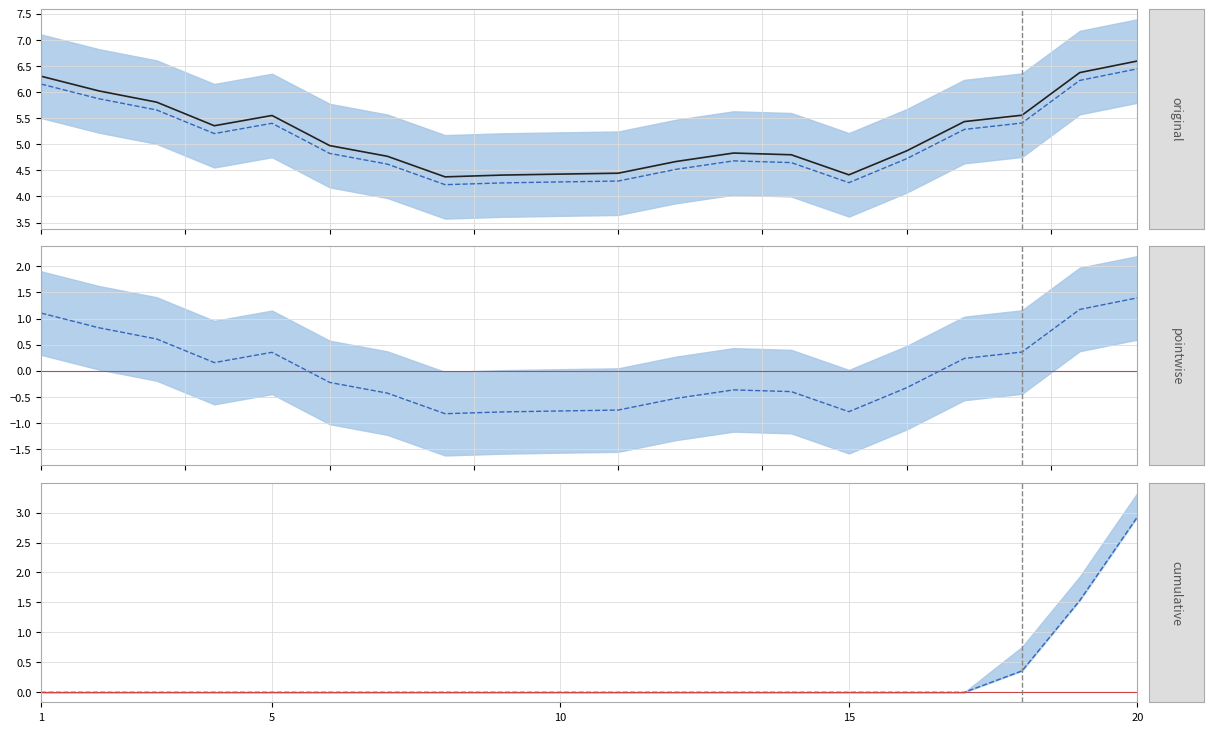

True or false: OBS_VALUE (trend) has more than 2 points higher than both neighbors.

False